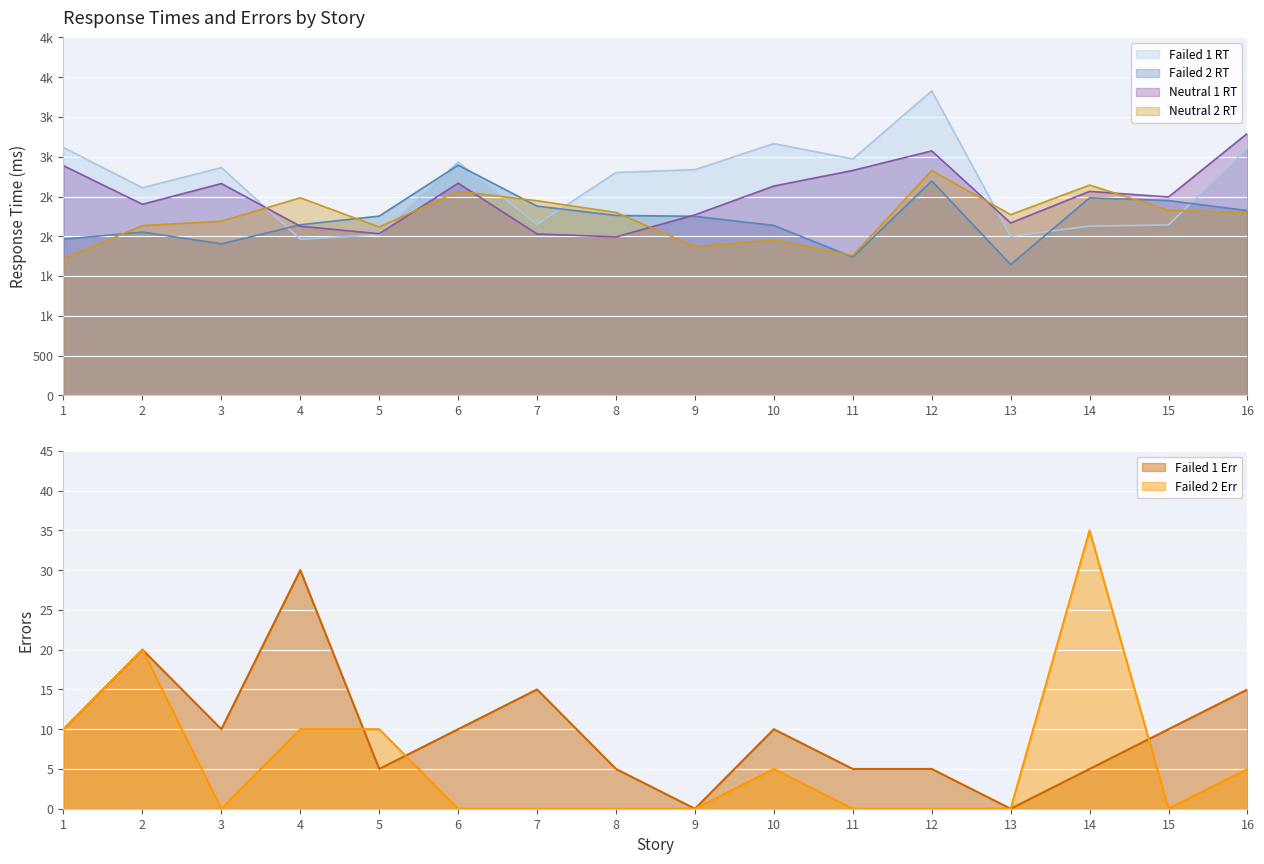

What is the difference between the Failed 2 Err values at 13 and 2?

20